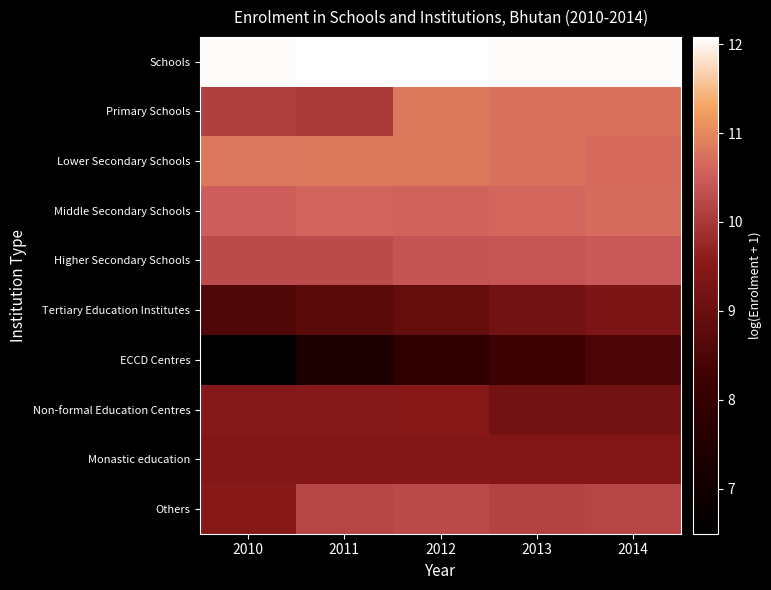

Reading right to left, extract all data points from this chart.

Schools: 2014=12.1	2013=12.1	2012=12.1	2011=12.1	2010=12.0
Primary Schools: 2014=10.8	2013=10.8	2012=10.8	2011=10.0	2010=10.1
Lower Secondary Schools: 2014=10.7	2013=10.8	2012=10.8	2011=10.8	2010=10.8
Middle Secondary Schools: 2014=10.7	2013=10.6	2012=10.6	2011=10.6	2010=10.5
Higher Secondary Schools: 2014=10.5	2013=10.4	2012=10.4	2011=10.3	2010=10.3
Tertiary Education Institutes: 2014=9.3	2013=9.1	2012=8.9	2011=8.8	2010=8.6
ECCD Centres: 2014=8.5	2013=8.3	2012=7.9	2011=7.3	2010=6.5
Non-formal Education Centres: 2014=9.2	2013=9.2	2012=9.5	2011=9.5	2010=9.5
Monastic education: 2014=9.4	2013=9.4	2012=9.4	2011=9.4	2010=9.4
Others: 2014=10.2	2013=10.2	2012=10.3	2011=10.2	2010=9.5